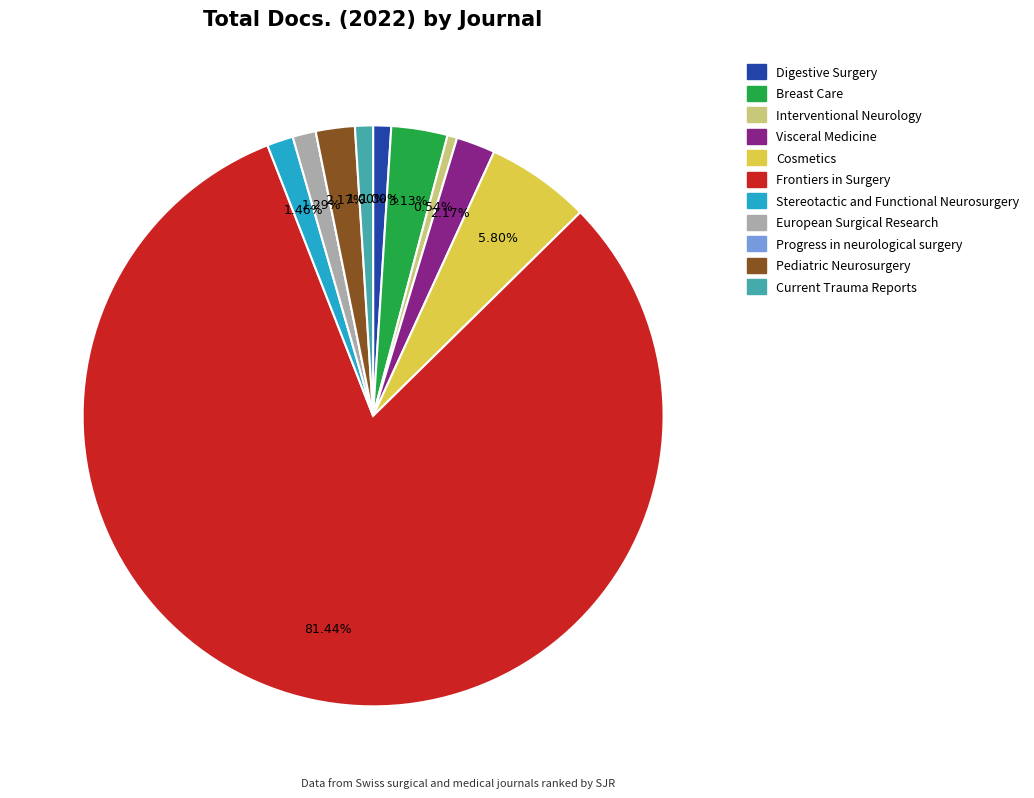

What percentage is NOT represented by Breast Care?

96.9%